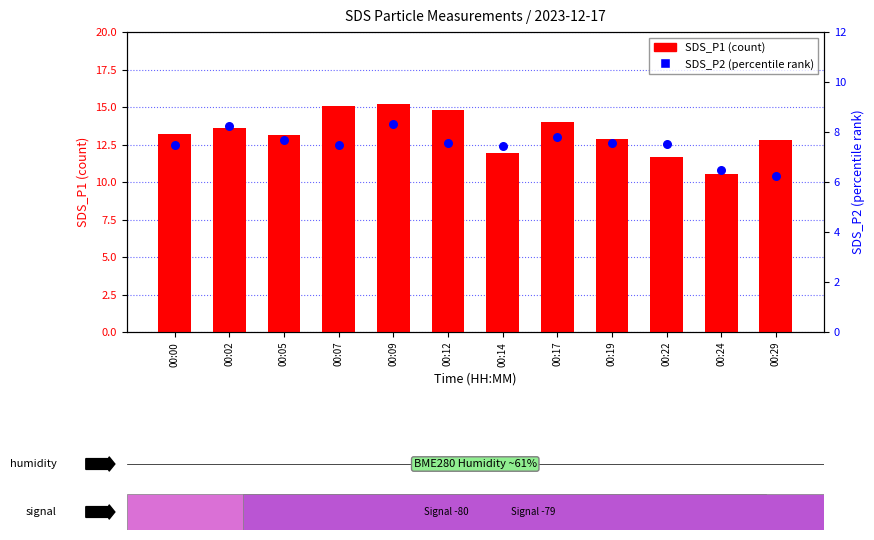

Which series has the largest Y range (max minus min)?

SDS_P1 (count)